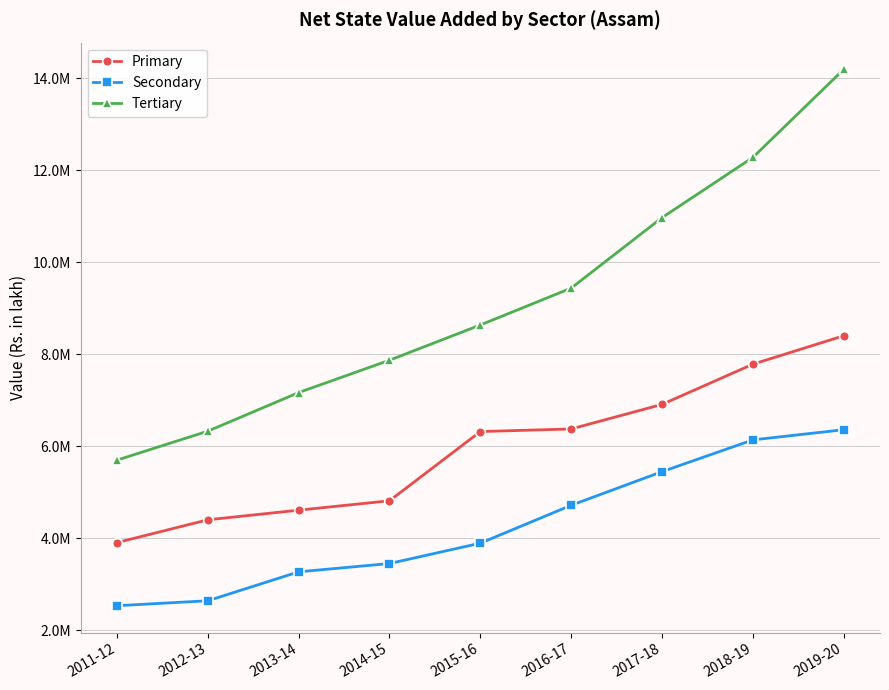

What are all the series names shown in the legend?

Primary, Secondary, Tertiary